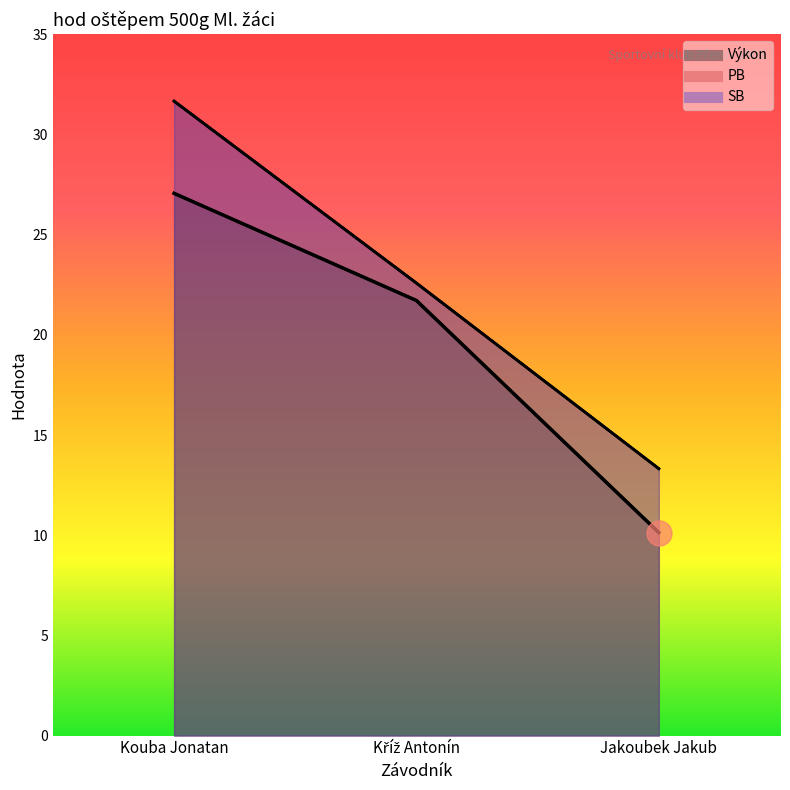

What position from the right is Jakoubek Jakub?

1